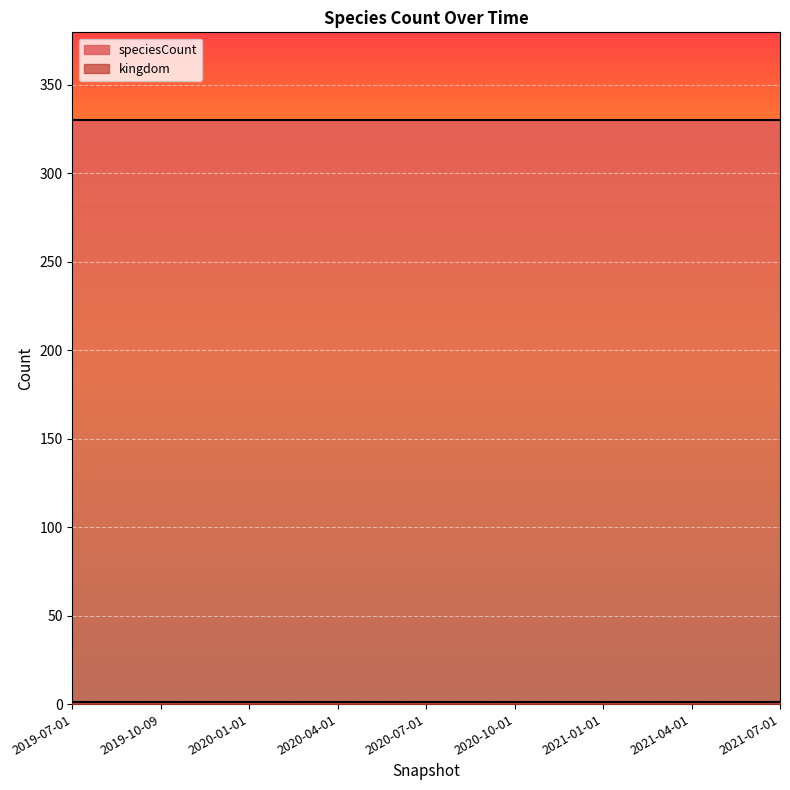

List the labels in order of speciesCount value, largest first.

2019-07-01, 2019-10-09, 2020-01-01, 2020-04-01, 2020-07-01, 2020-10-01, 2021-01-01, 2021-04-01, 2021-07-01